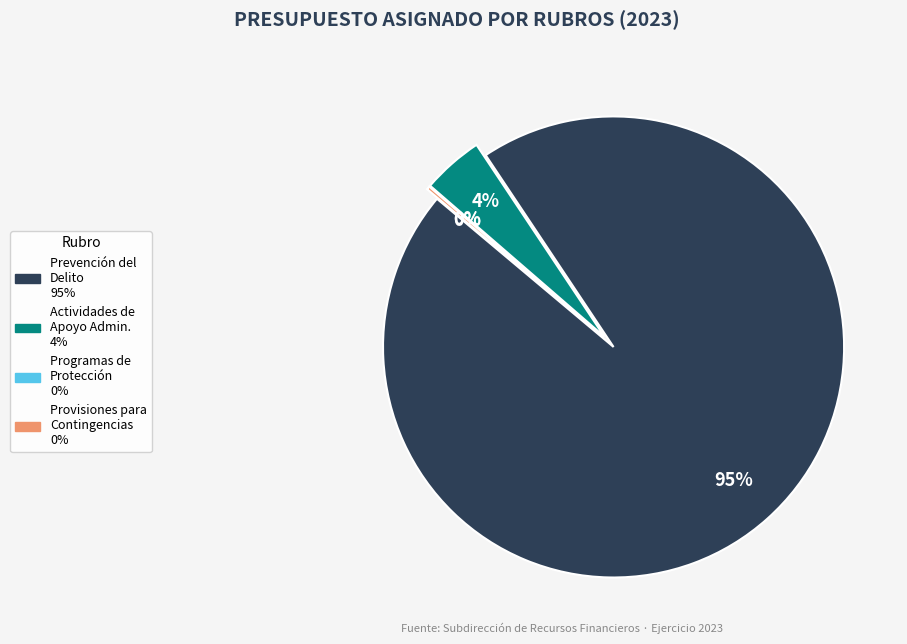

The Prevención del Delito y Seguridad Ciudadana slice represents 95% of the pie. True or false?

True